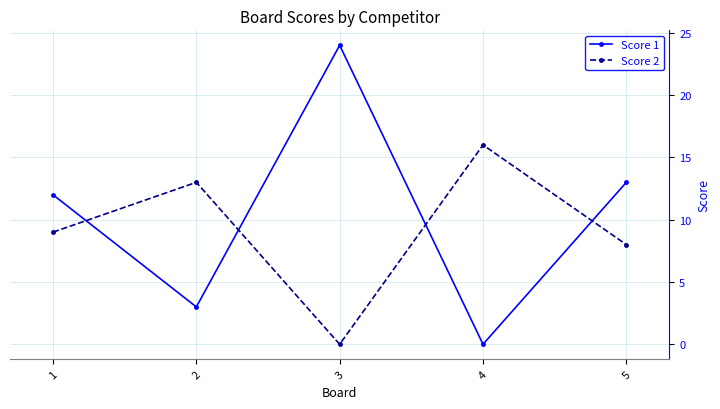

True or false: Score 2 has more than 0 points higher than both neighbors.

True